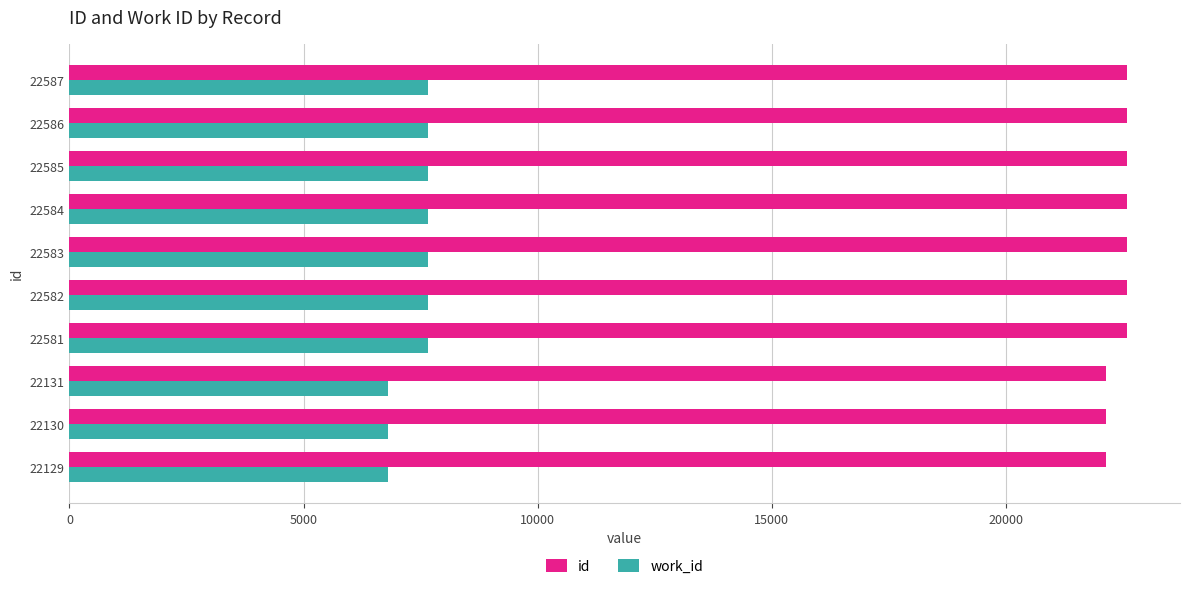

What is the smallest value displayed?

6808